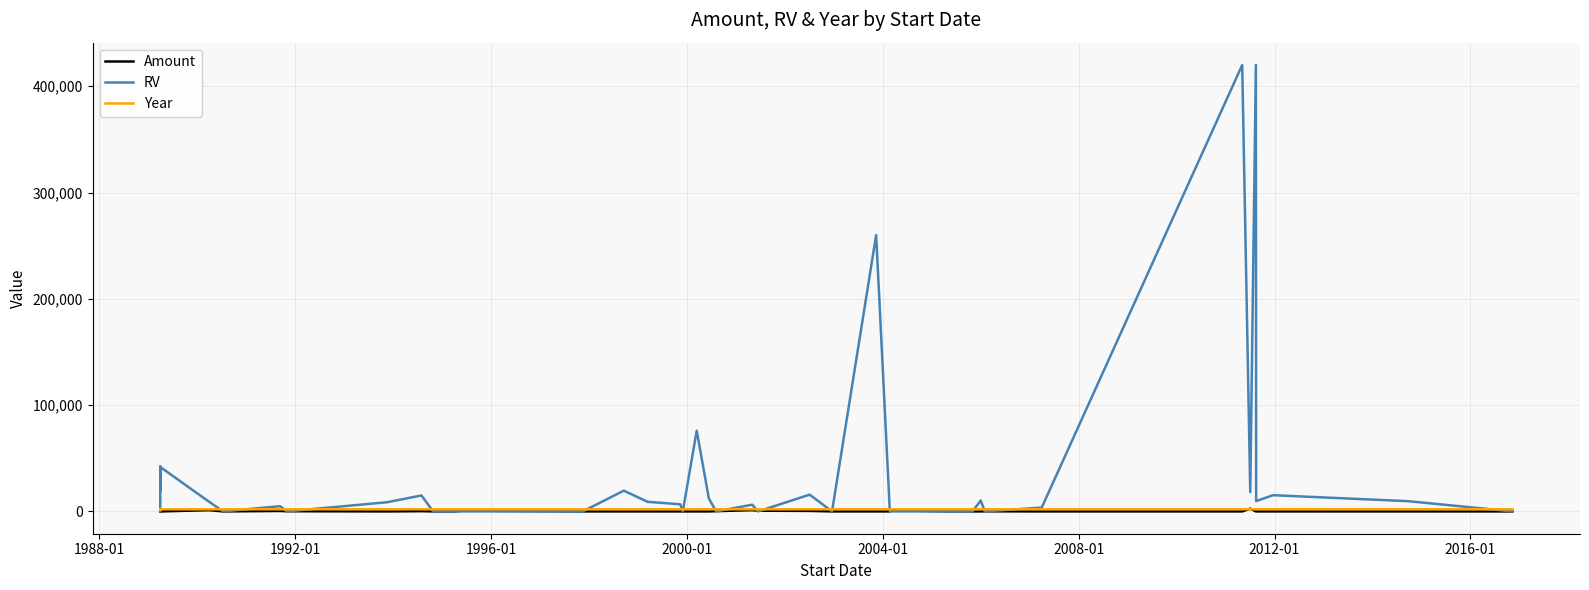

What is the difference between the maximum and minimum values in the RV series?

420000.0